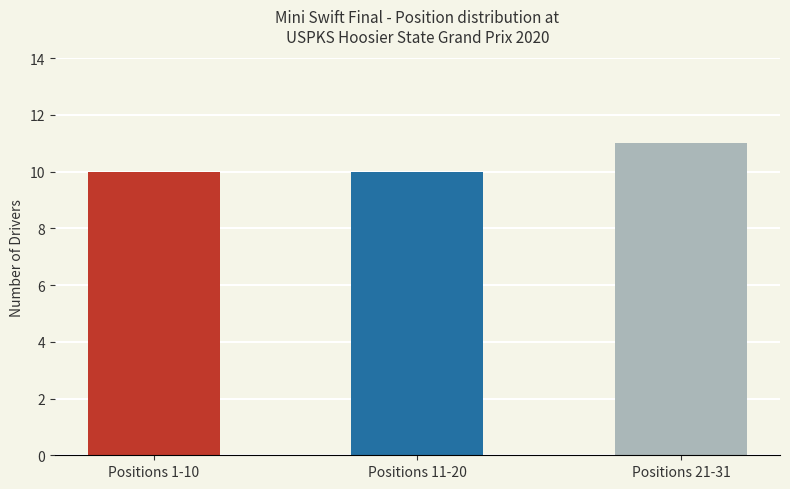

What position from the right is Positions 21-31?

1